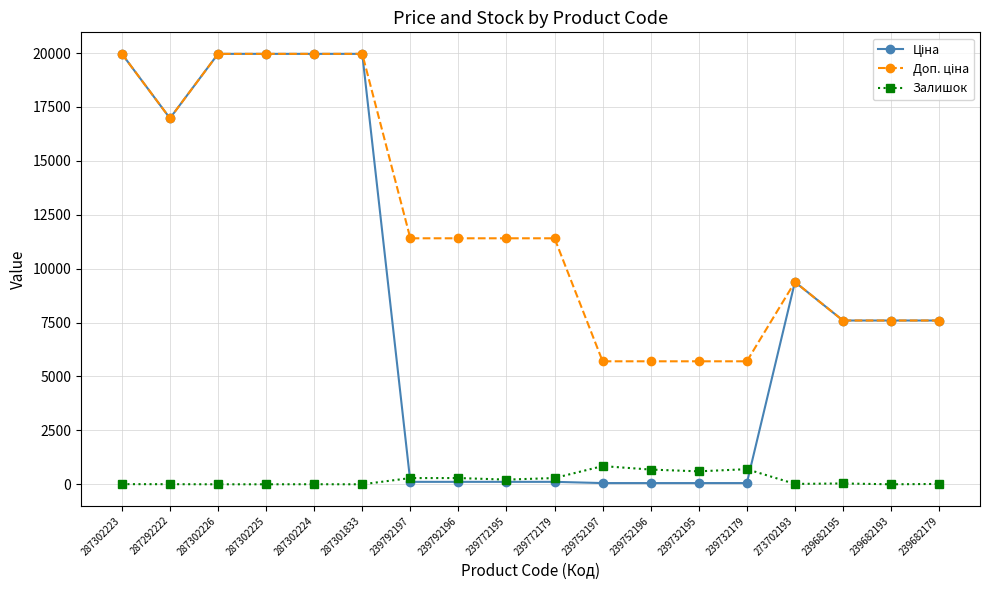

What is the highest value of the Залишок series?

845.0